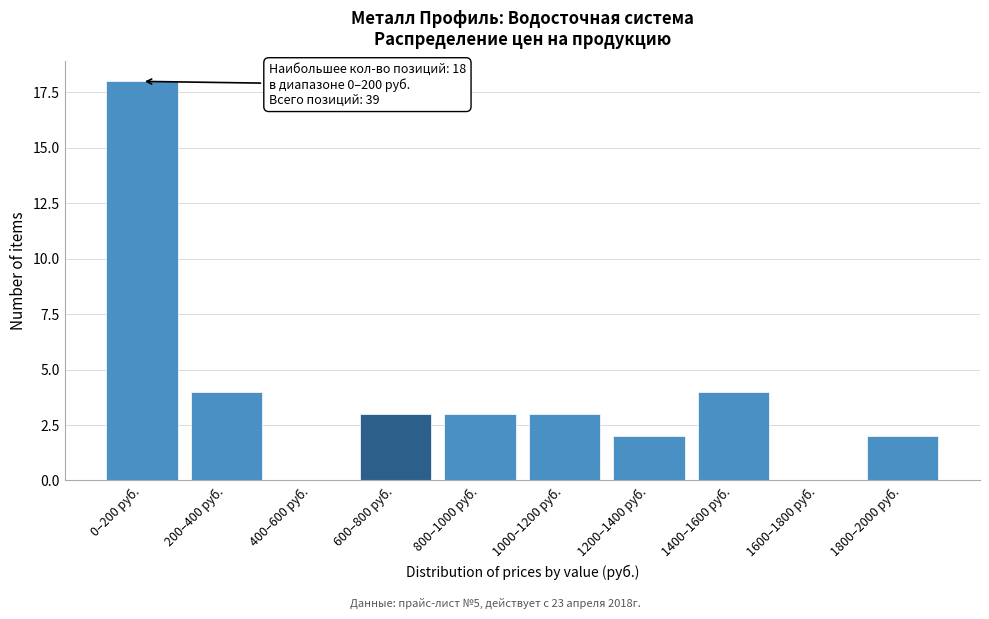

Reading left to right, extract all data points from this chart.

0–200 руб.=18	200–400 руб.=4	400–600 руб.=0	600–800 руб.=3	800–1000 руб.=3	1000–1200 руб.=3	1200–1400 руб.=2	1400–1600 руб.=4	1600–1800 руб.=0	1800–2000 руб.=2